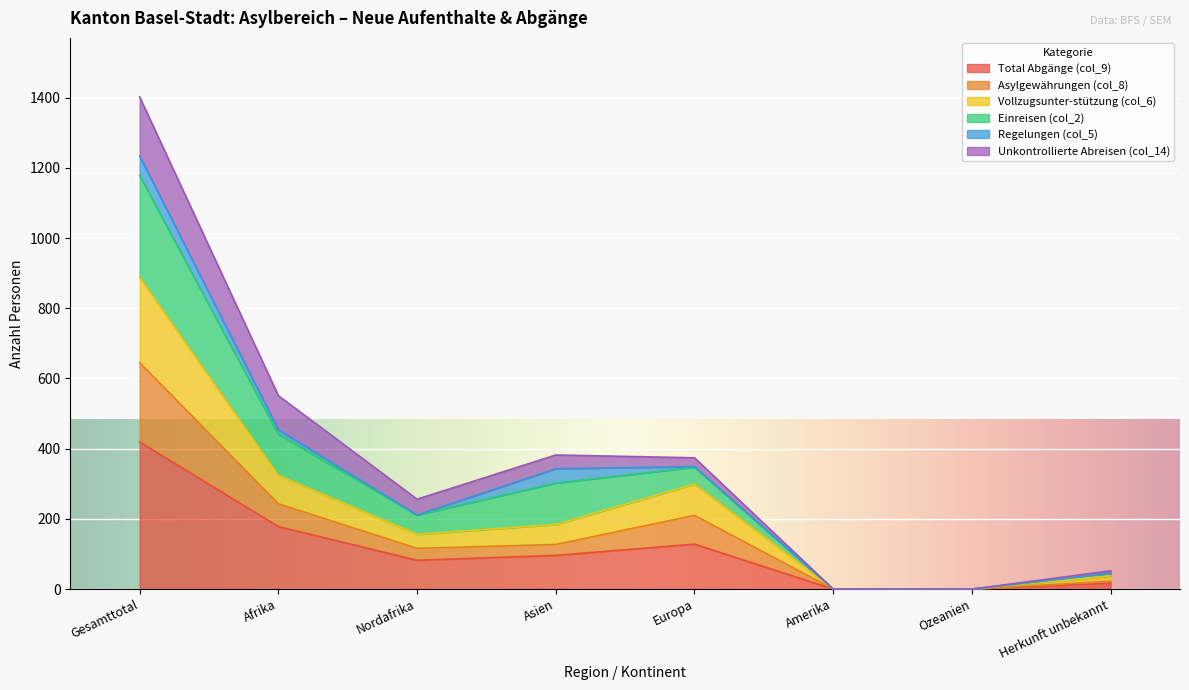

At which category is the sum across all series the highest?

Gesamttotal